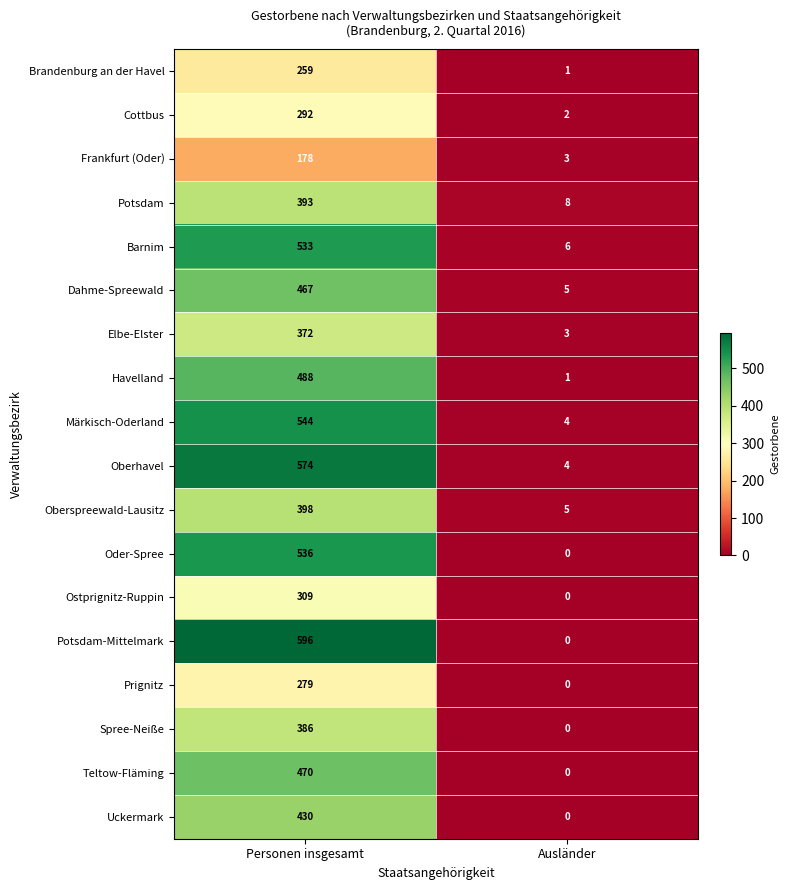

What is the sum of all Oberspreewald-Lausitz values?

403